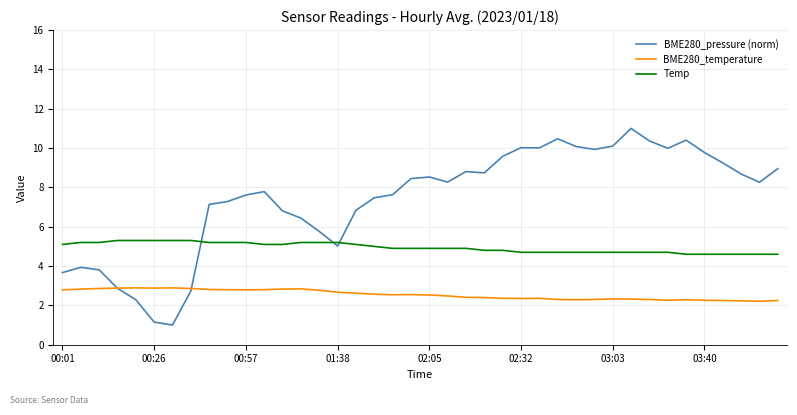

How many intersections are there between BME280_pressure (norm) and Temp?

3